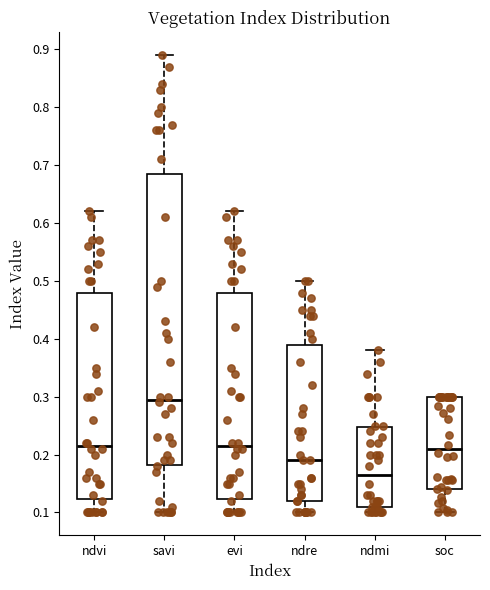

Which box has the lowest median line?

ndmi